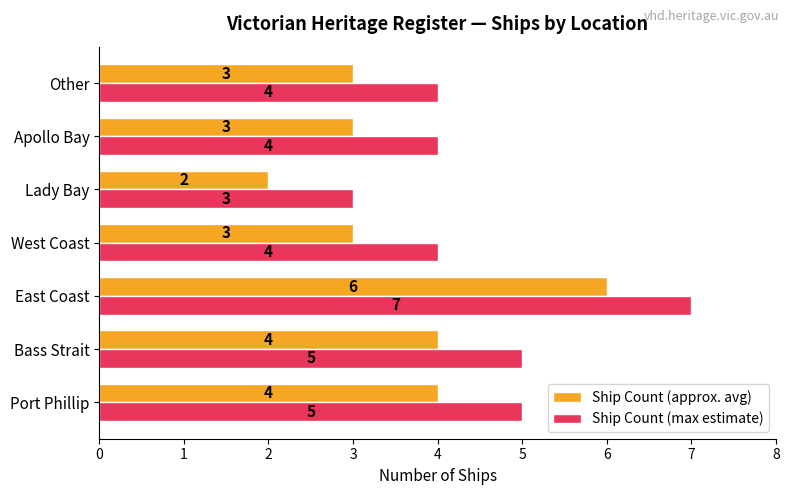

How many Ship Count (max estimate) values are between 4 and 5?

5